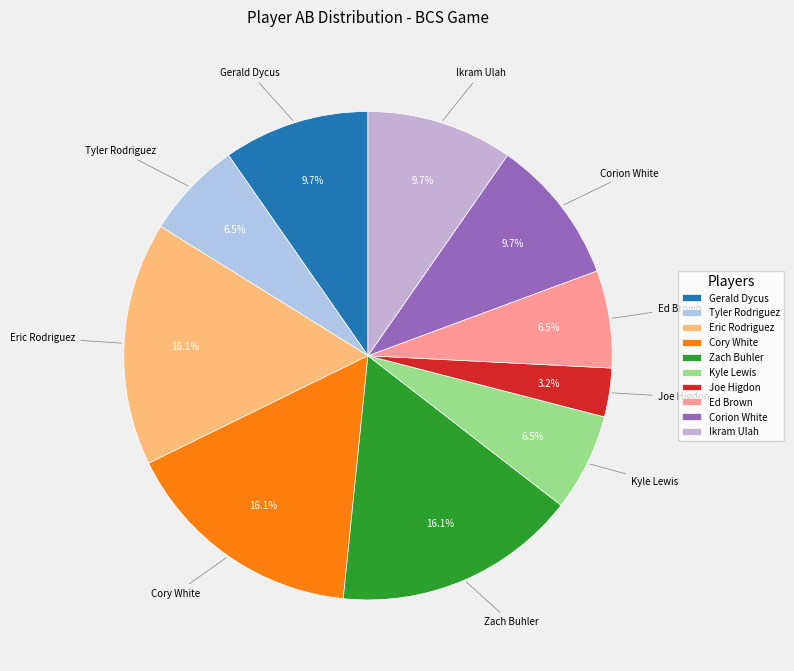

What is the smallest slice in the pie chart?

Joe Higdon